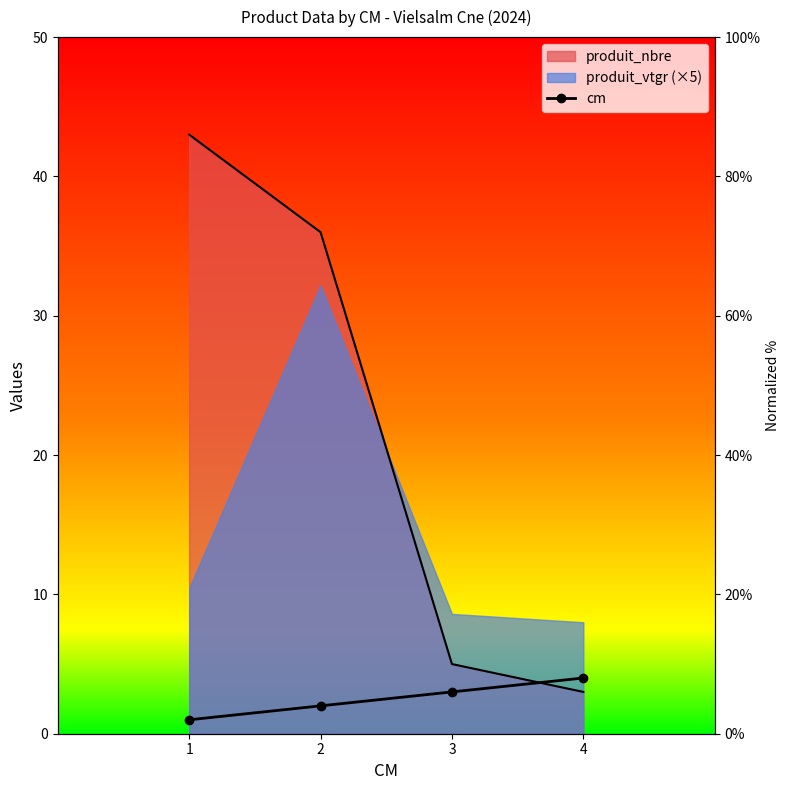

What is the value of the 4th point from the left?

4